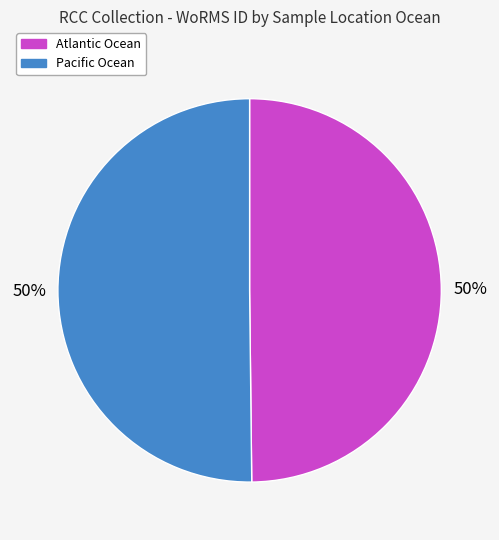

How many slices are in this pie chart?

2